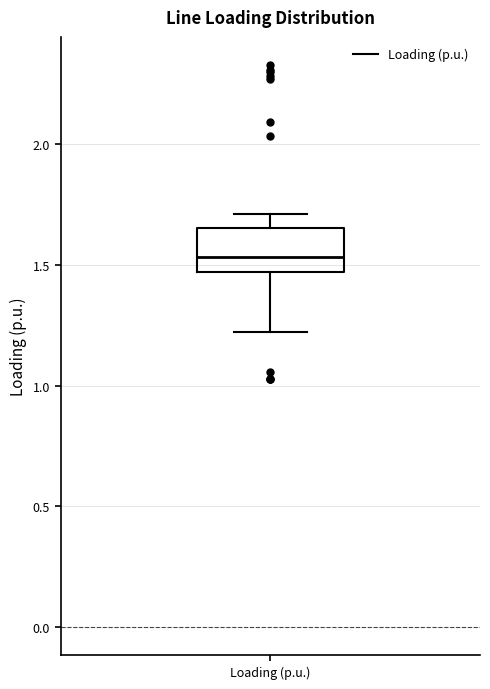

Transcribe this box plot: give where the median line is, the range the box spans, and where the two whiskers end, as read against the y-axis. The values are not printed on the chart, so give them approximately, as read against the axis.

median 1.55, box 1.45 to 1.65, whiskers 1.20 to 1.70